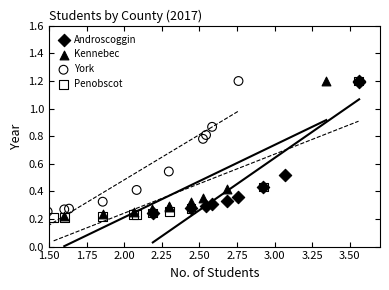

What are all the series names shown in the legend?

Androscoggin, Kennebec, York, Penobscot